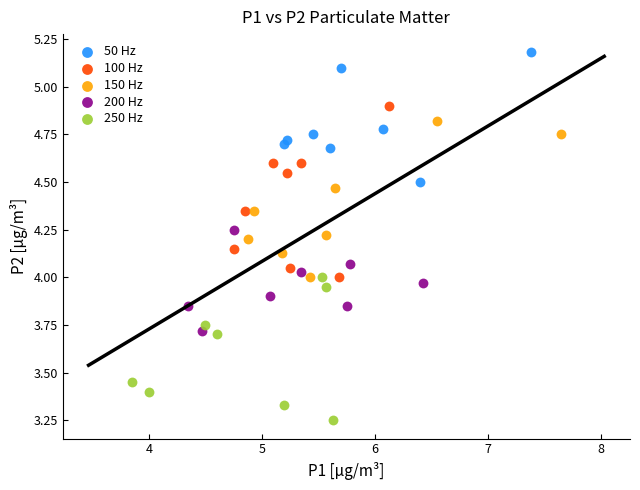

Which series contains the highest Y value?

50 Hz